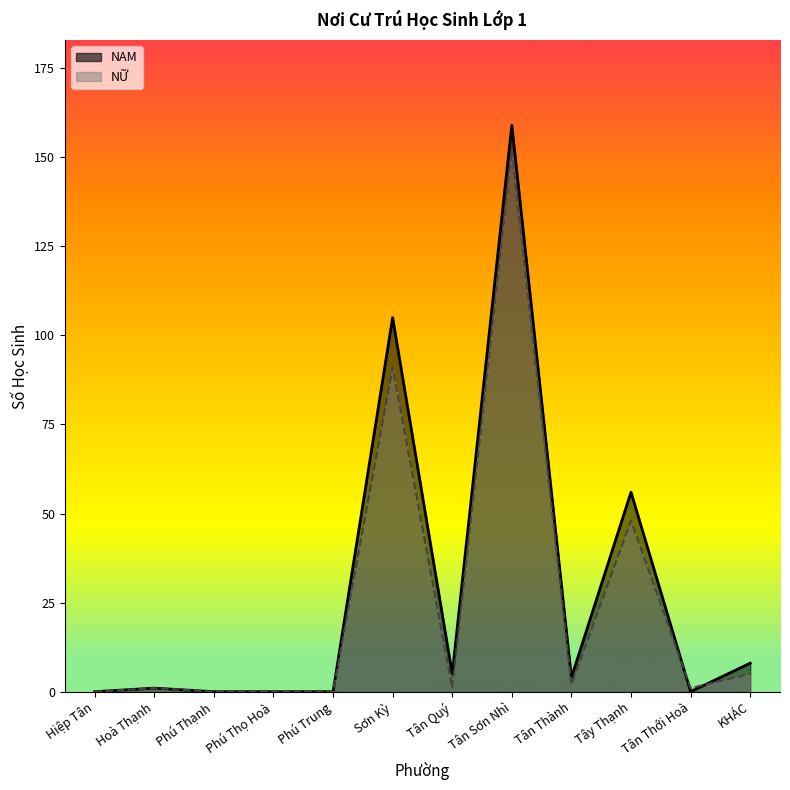

Reading left to right, list all the values displayed in this chart.

NAM (line): Hiệp Tân=0	Hoà Thạnh=1	Phú Thạnh=0	Phú Thọ Hoà=0	Phú Trung=0	Sơn Kỳ=105	Tân Quý=5	Tân Sơn Nhì=159	Tân Thành=4	Tây Thạnh=56	Tân Thới Hoà=0	KHÁC=8
NỮ (line): Hiệp Tân=0	Hoà Thạnh=1	Phú Thạnh=0	Phú Thọ Hoà=0	Phú Trung=0	Sơn Kỳ=91	Tân Quý=1	Tân Sơn Nhì=152	Tân Thành=2	Tây Thạnh=48	Tân Thới Hoà=1	KHÁC=5